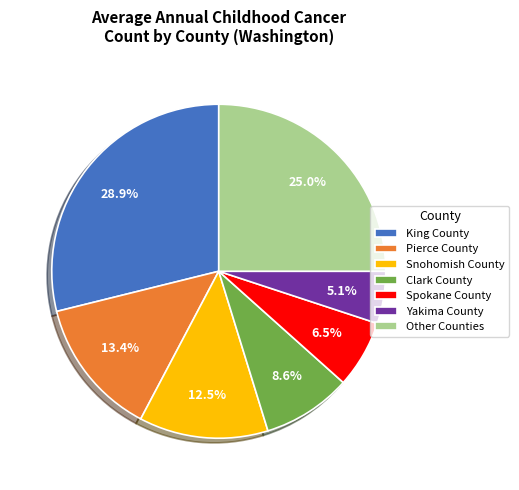

Is the sum of Clark County and Spokane County greater than half?

No